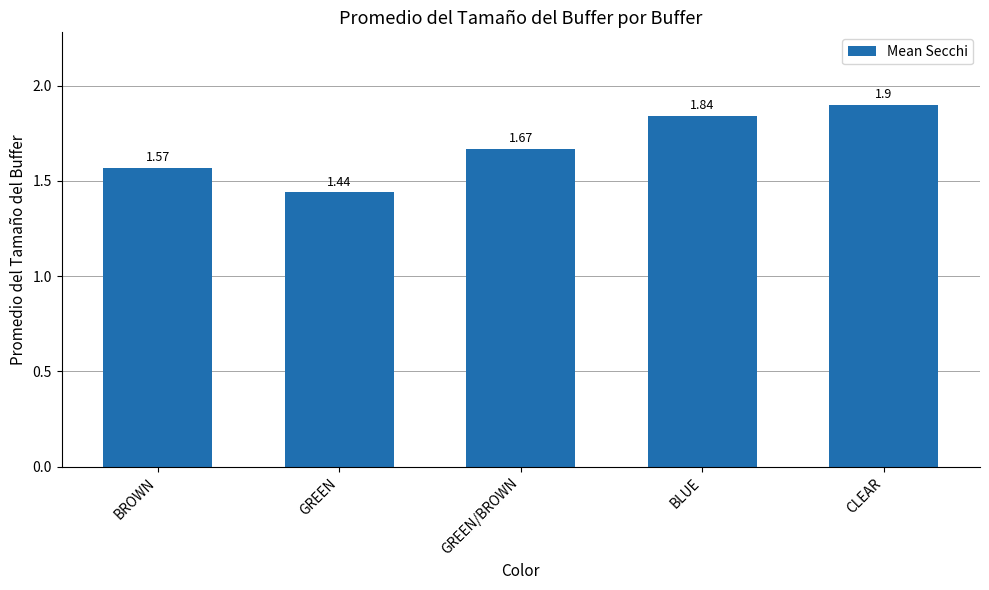

What is the change in value from BROWN to GREEN/BROWN?

+0.1